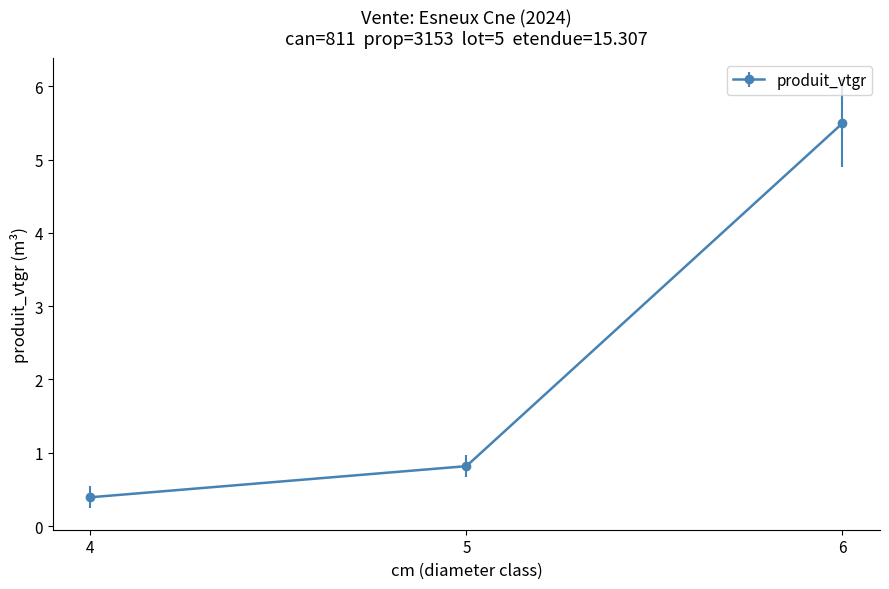

At which label is the value closest to 2?

5